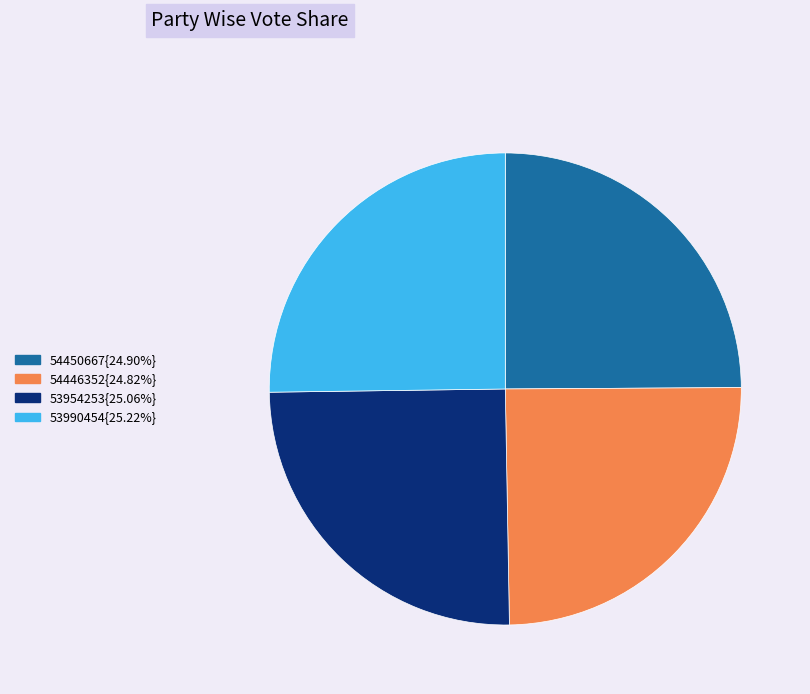

Does any single category account for the majority?

No